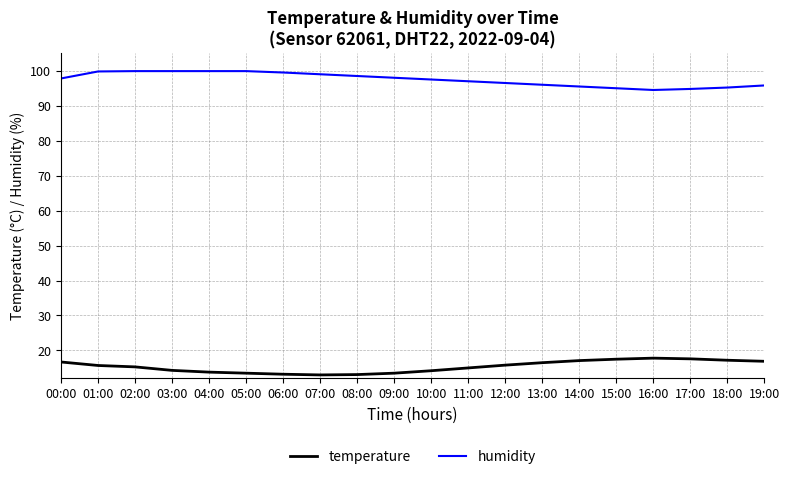

Is it true that temperature equals 25.8 at 11:00?

False